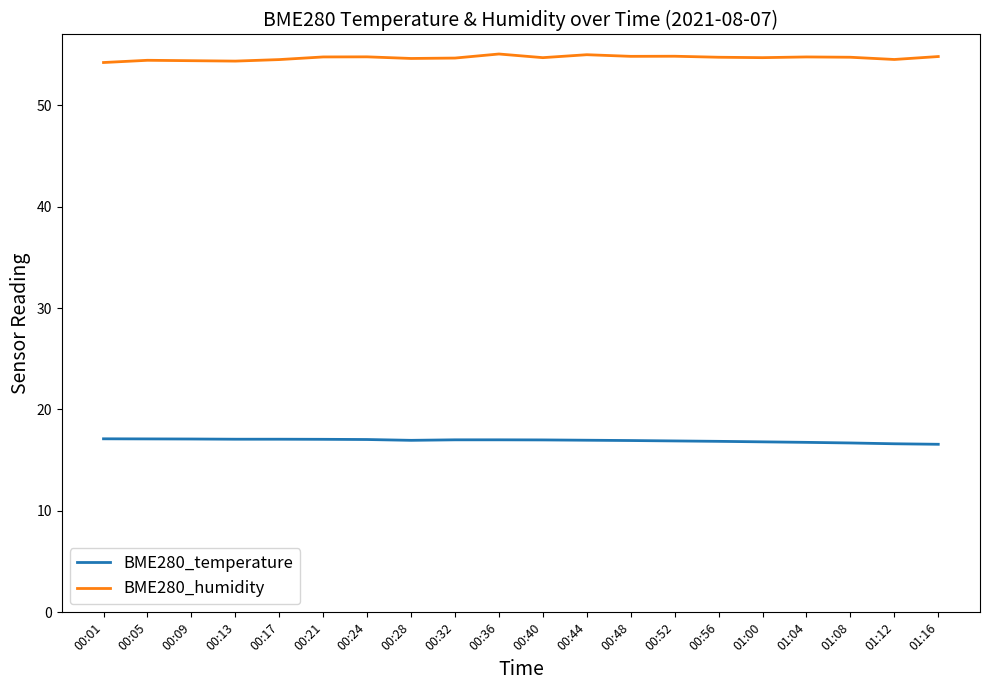

What is the smallest value displayed?

16.6